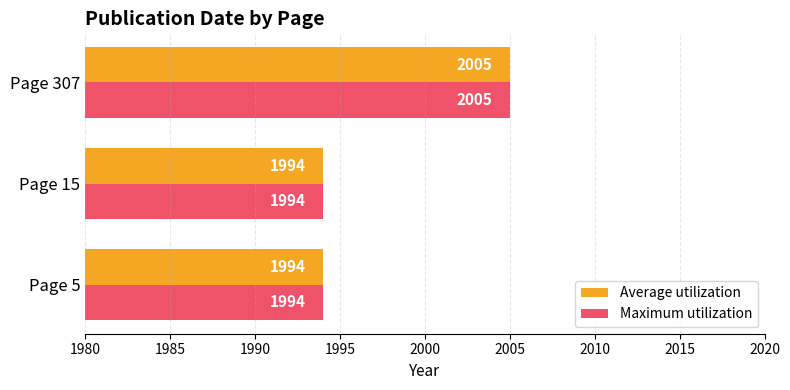

The value of Average utilization at Page 5 is 1994. True or false?

True